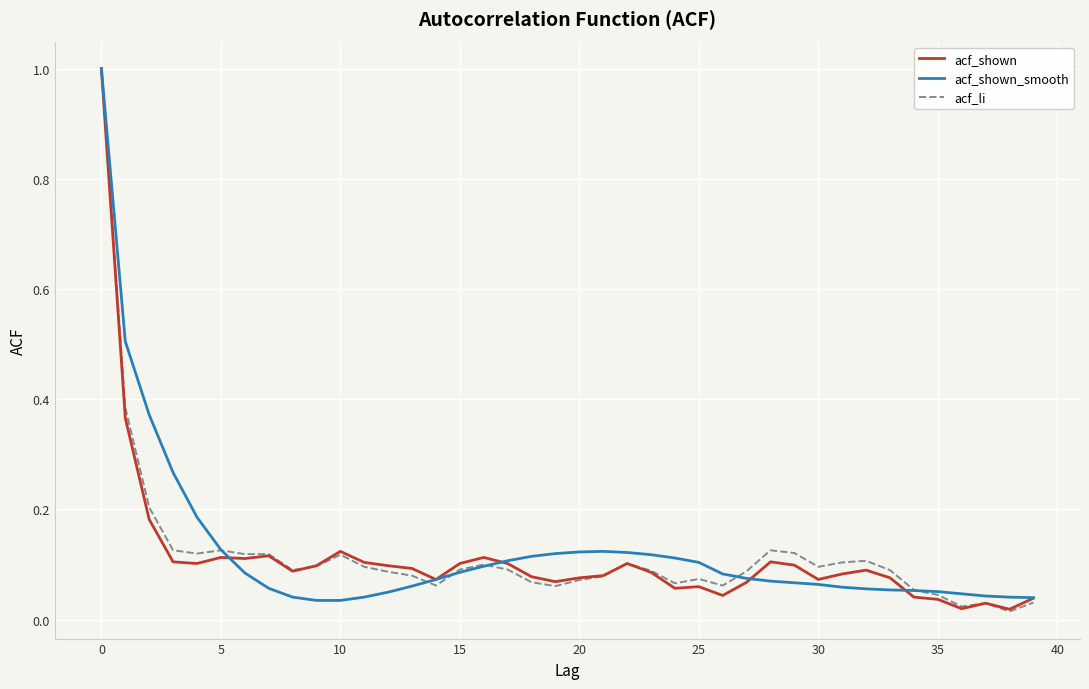

What is the highest value of the acf_shown series?

1.0